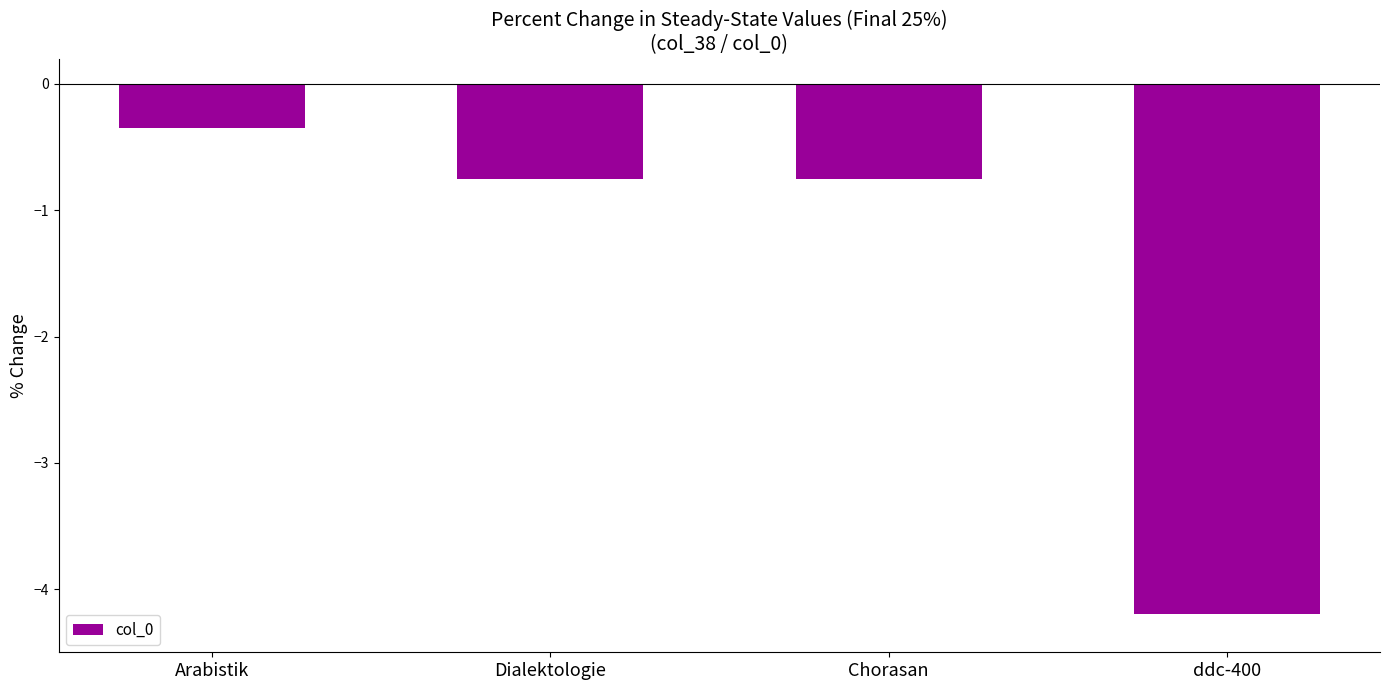

What is the approximate value at ddc-400?

-4.2